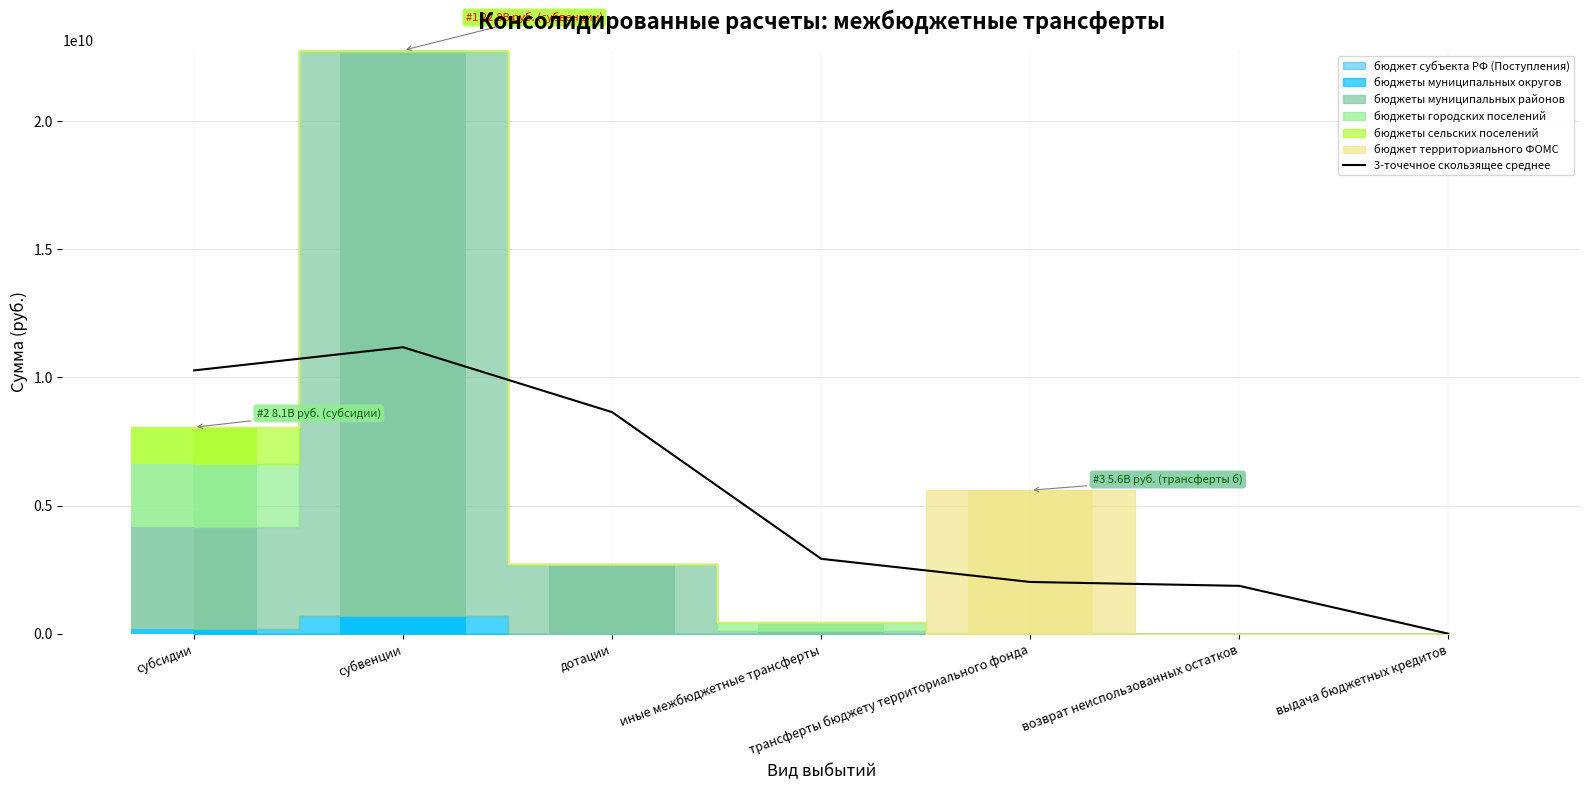

What is the average value?

5271547849.9